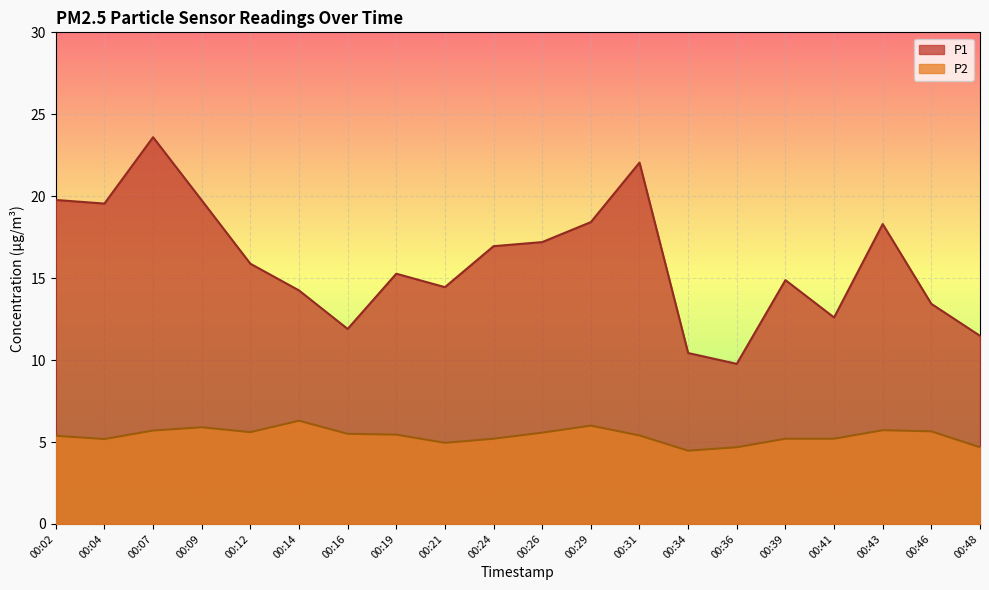

How many interior local peaks does the P1 series have?

5